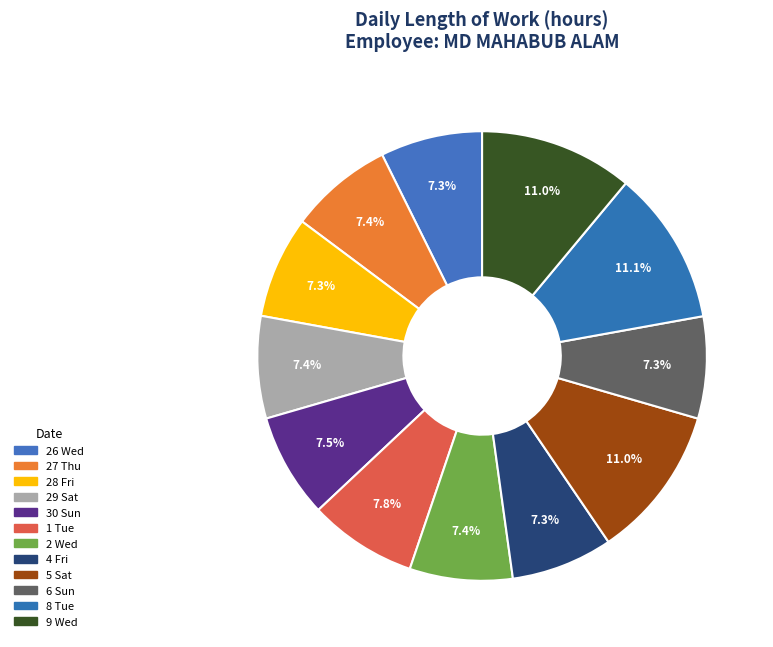

How many slices are in this pie chart?

12